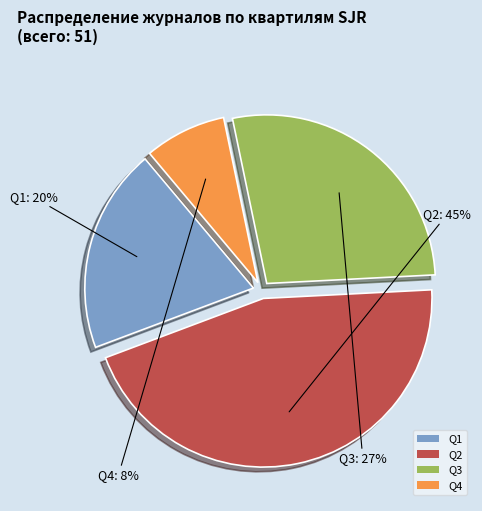

Combined, do Q2 and Q1 account for over 50%?

Yes